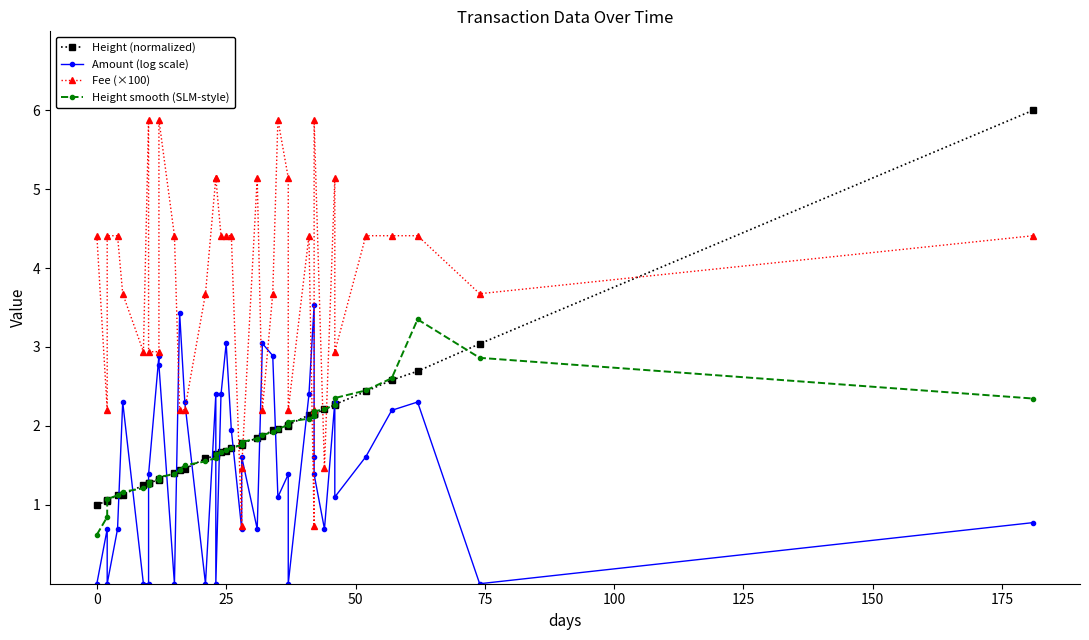

What is the maximum value for Height smooth (SLM-style)?

3.3